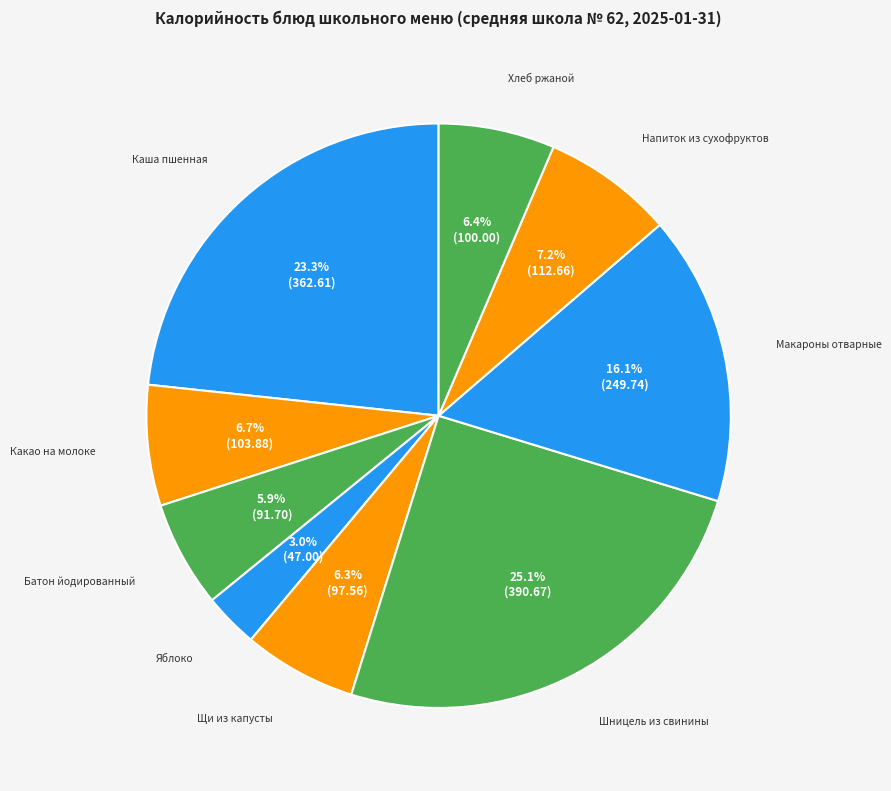

To the nearest percent, what is the difference between the largest and smallest slice percentages?

22%